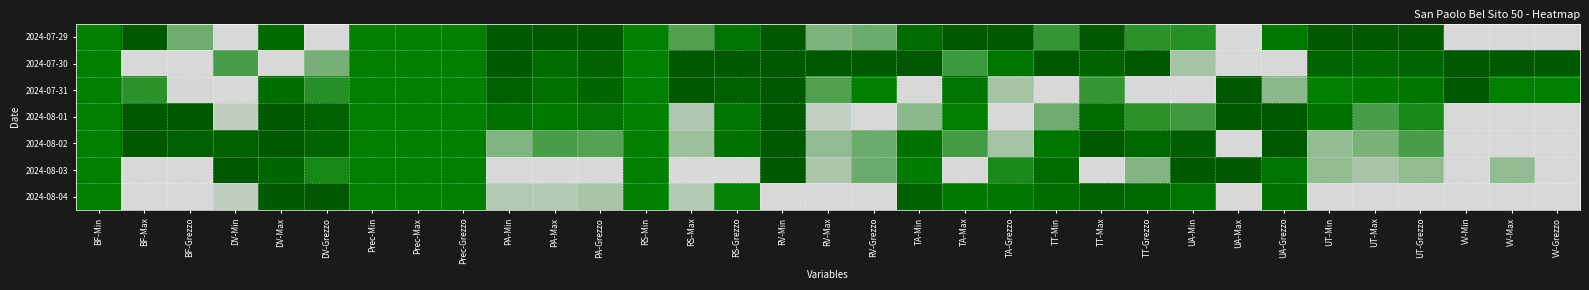

Rank the series at TA-Grezzo from highest to lowest value.

2024-07-29, 2024-07-30, 2024-08-04, 2024-08-03, 2024-07-31, 2024-08-02, 2024-08-01